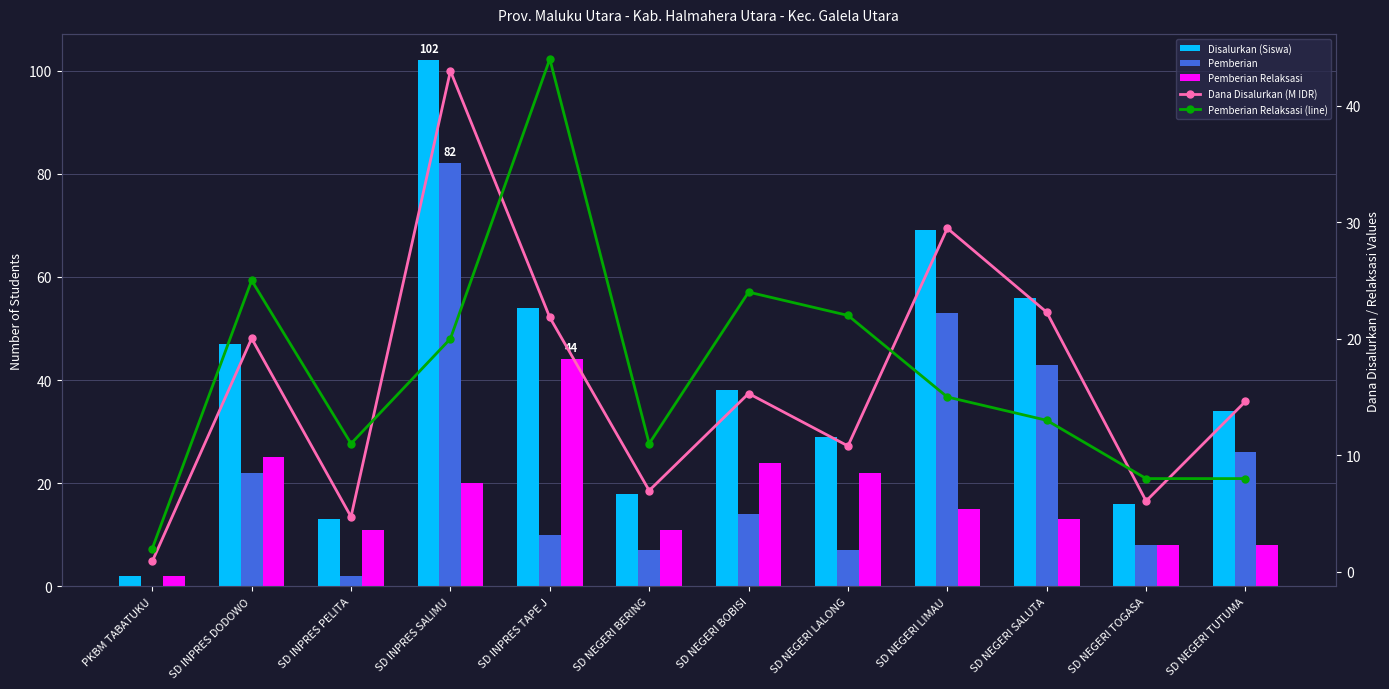

At which label does Dana Disalurkan (M IDR) first exceed 15?

SD INPRES DODOWO